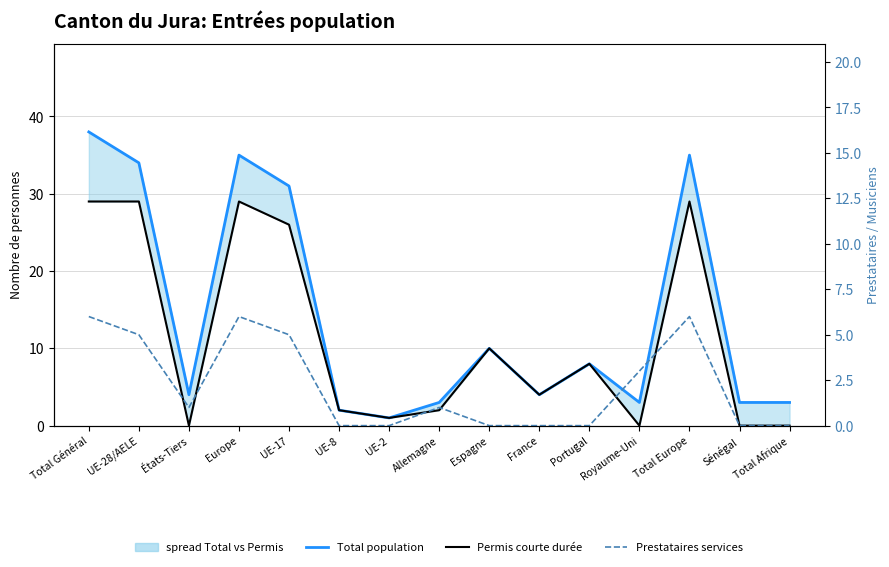

Which series ends up on top after the final intersection of Prestataires services and Permis courte durée?

Permis courte durée